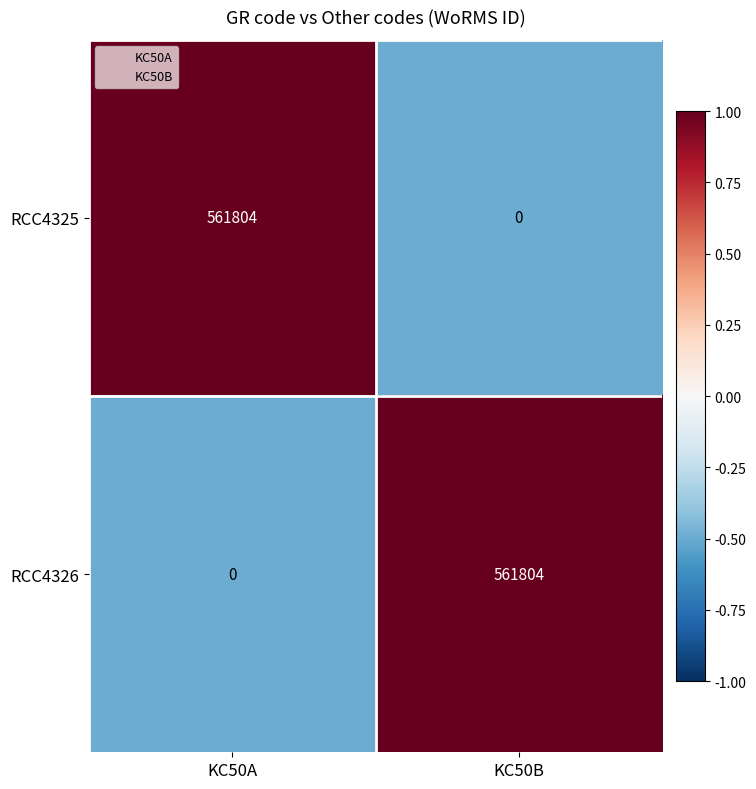

List the labels in order of RCC4325 value, largest first.

KC50A, KC50B